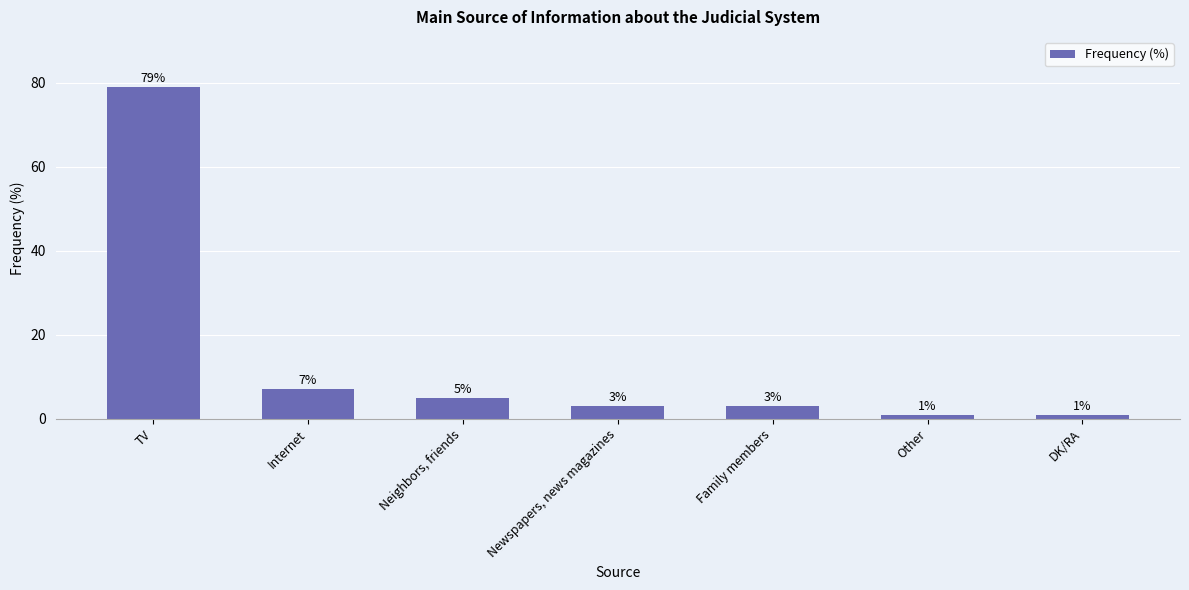

What is the value of the 6th bar from the left?

1